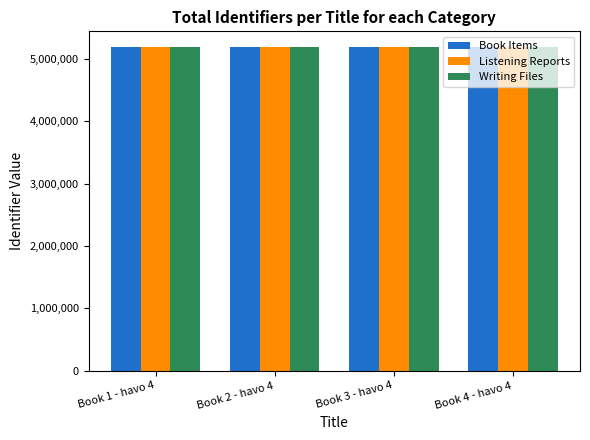

The value of Listening Reports at Book 3 - havo 4 is 5180883. True or false?

True